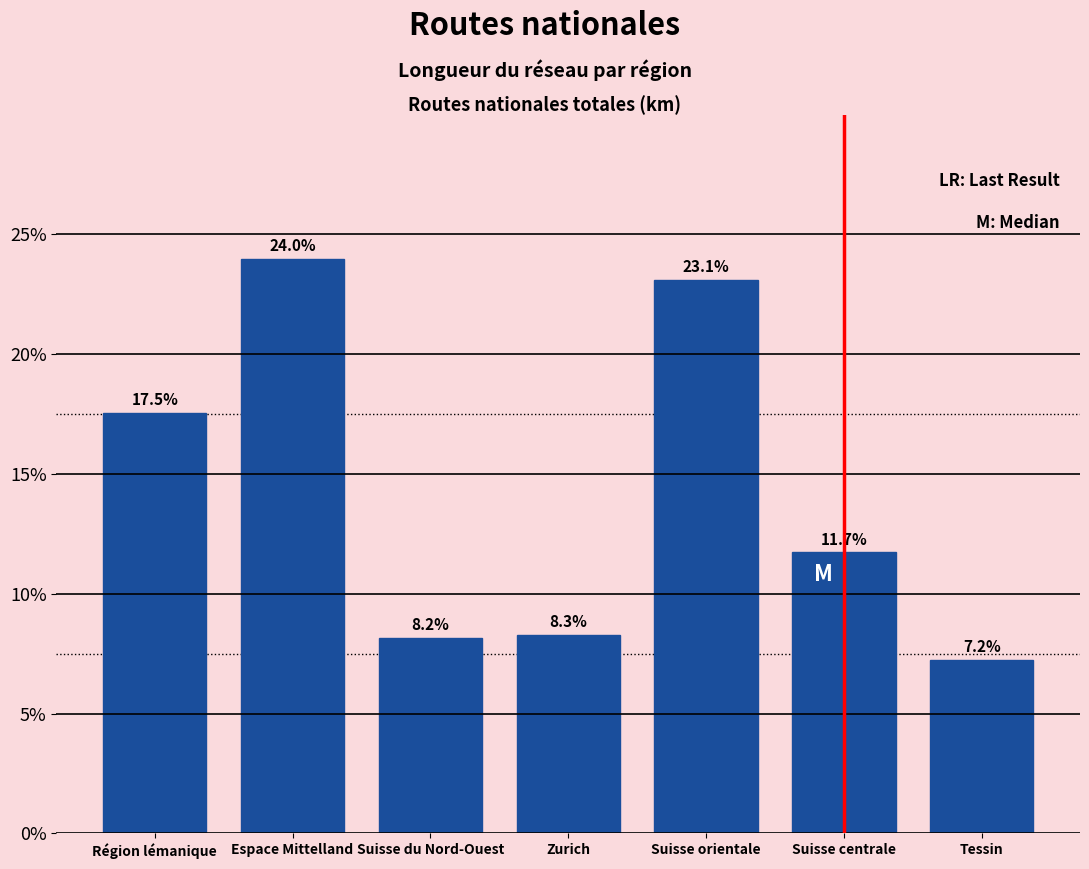

Reading left to right, extract all data points from this chart.

17.5	24.0	8.2	8.3	23.1	11.7	7.2